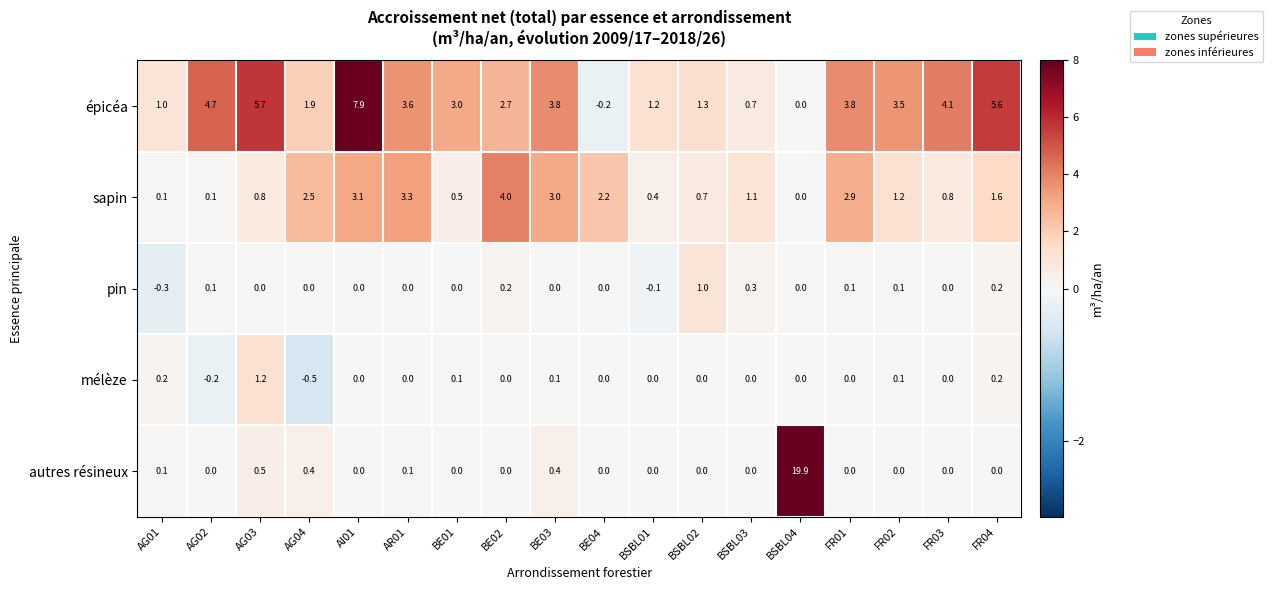

Read the épicéa value at AG01.

1.0